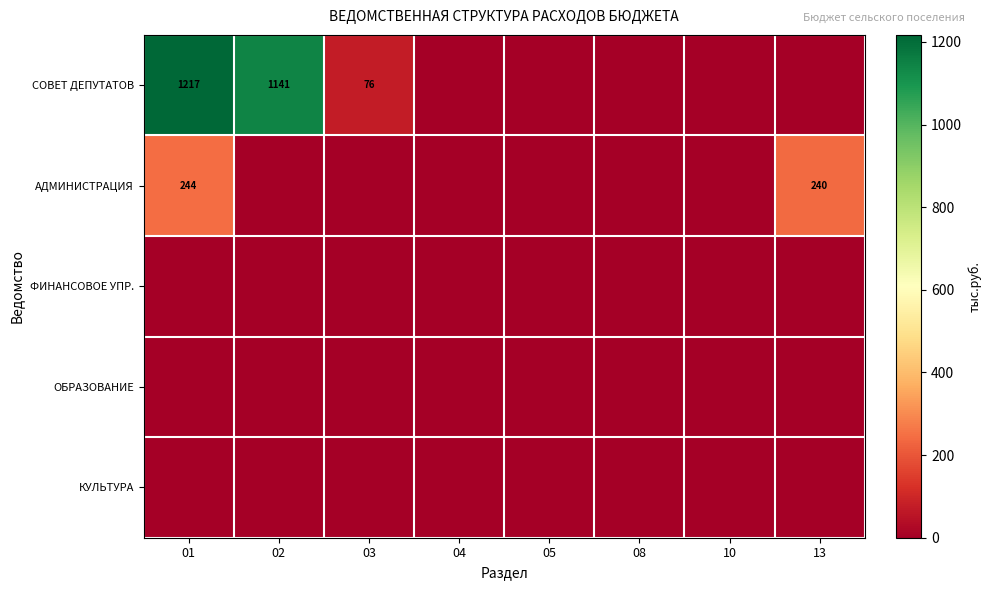

At 01, list the series in order from largest to smallest.

СОВЕТ ДЕПУТАТОВ, АДМИНИСТРАЦИЯ, ФИНАНСОВОЕ УПР., ОБРАЗОВАНИЕ, КУЛЬТУРА